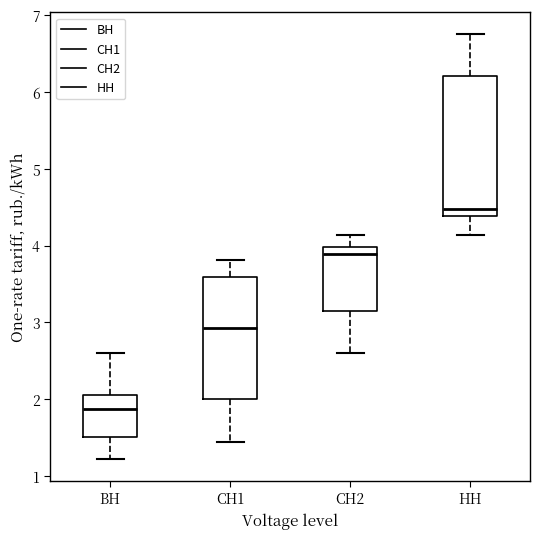

Where is the lower edge of the box for ВН on the y-axis? The values are not printed on the chart, so give them approximately, as read against the axis.

1.5